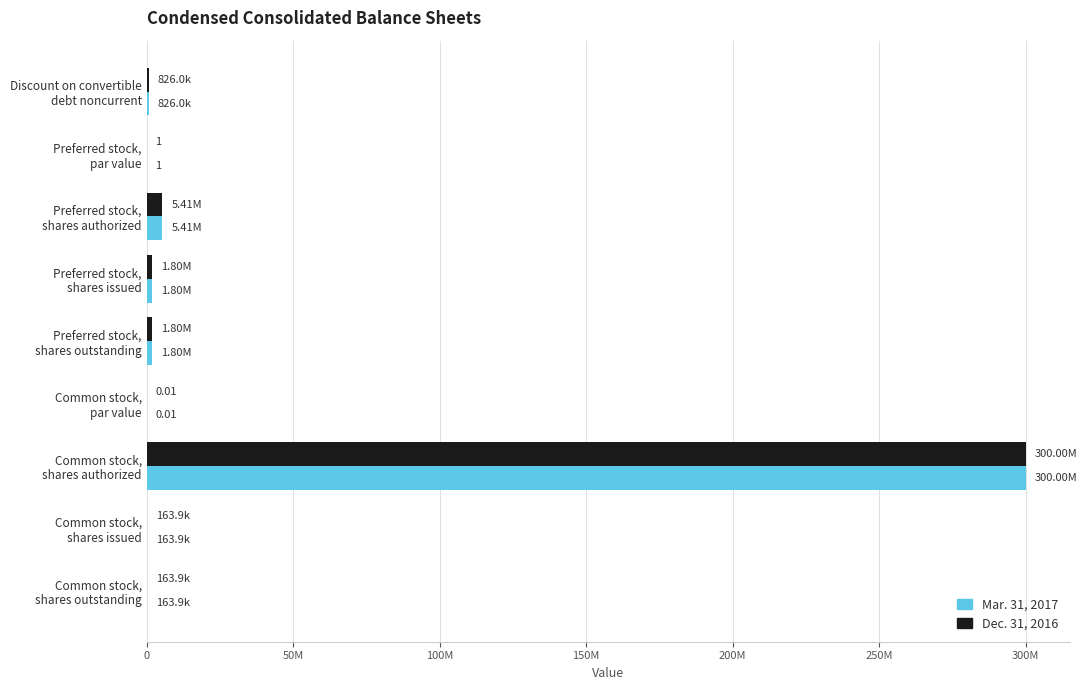

What are all the series names shown in the legend?

Mar. 31, 2017, Dec. 31, 2016